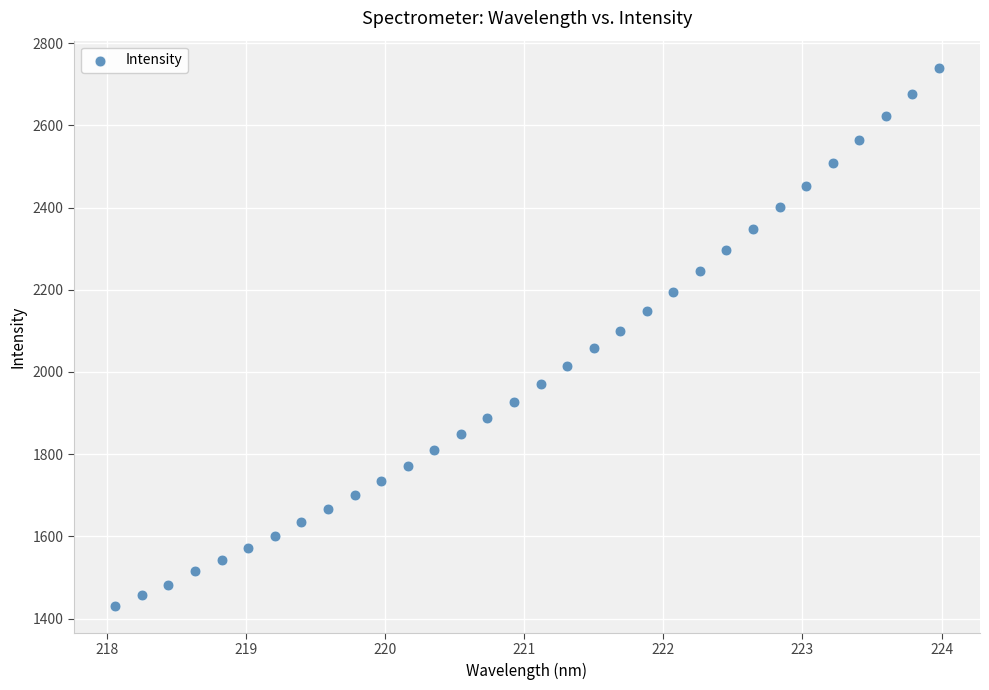

What is the range of X values (max minus min)?

5.9